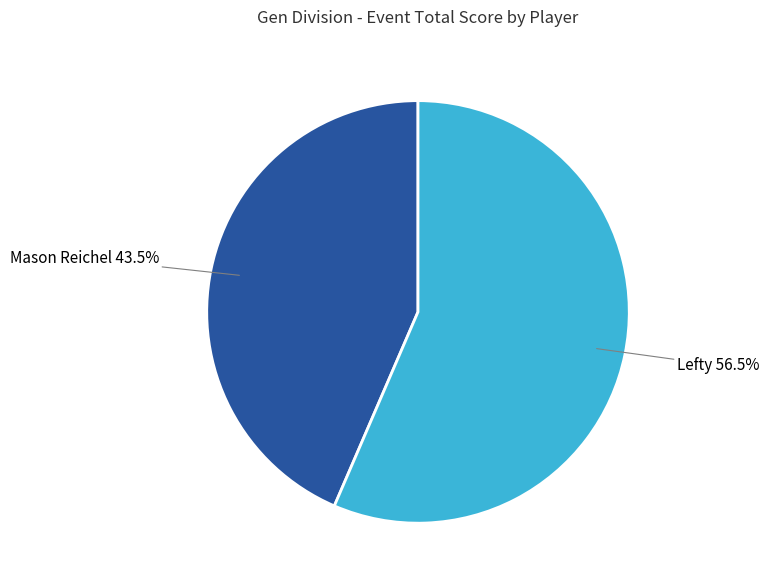

Is there any slice that represents more than half of the pie?

Yes